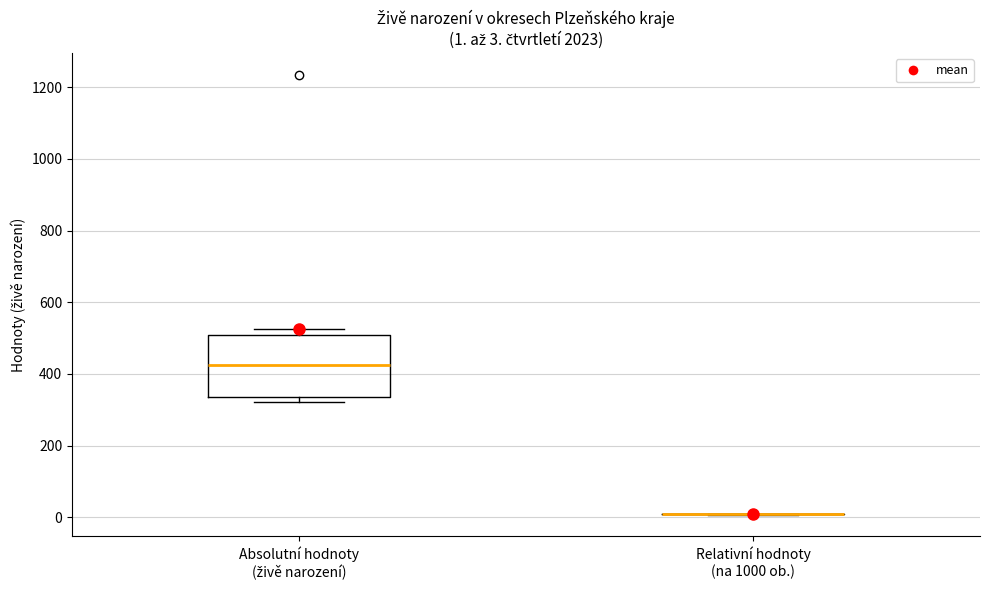

Which box is the tallest, from its lower edge to its upper edge?

Absolutní hodnoty (živě narození)